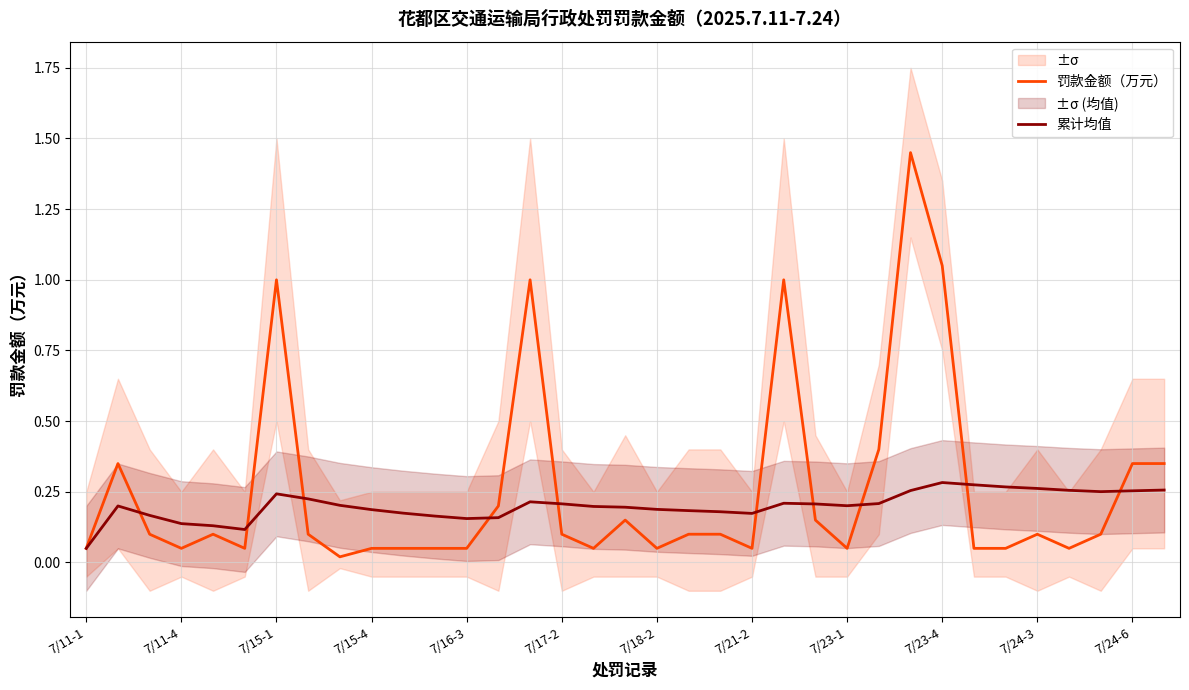

Does the chart have visible grid lines?

Yes